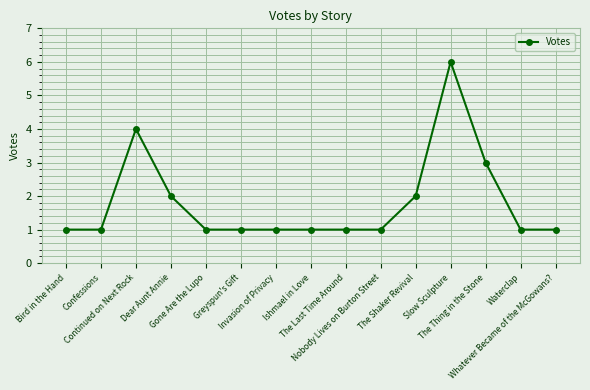

What is the average value?

2